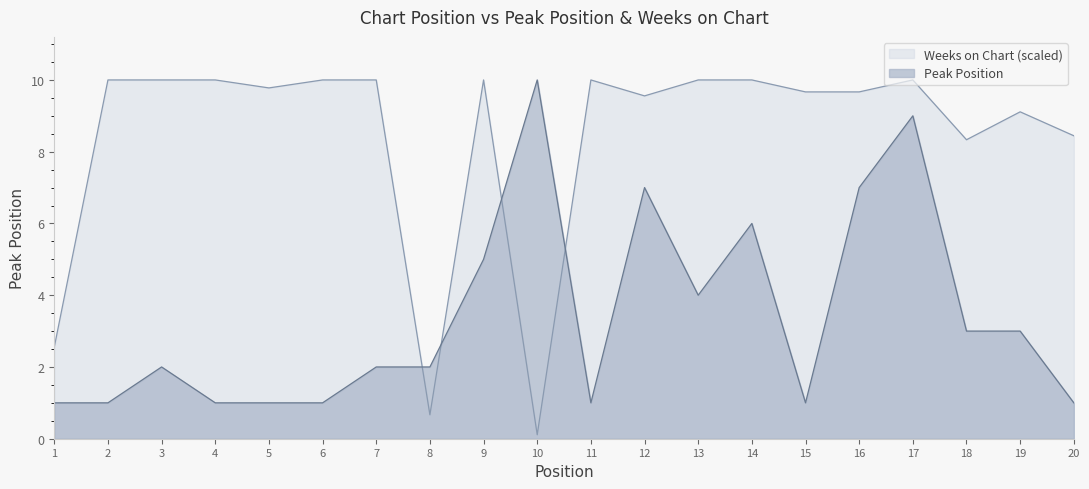

How many lines are shown in the chart?

2